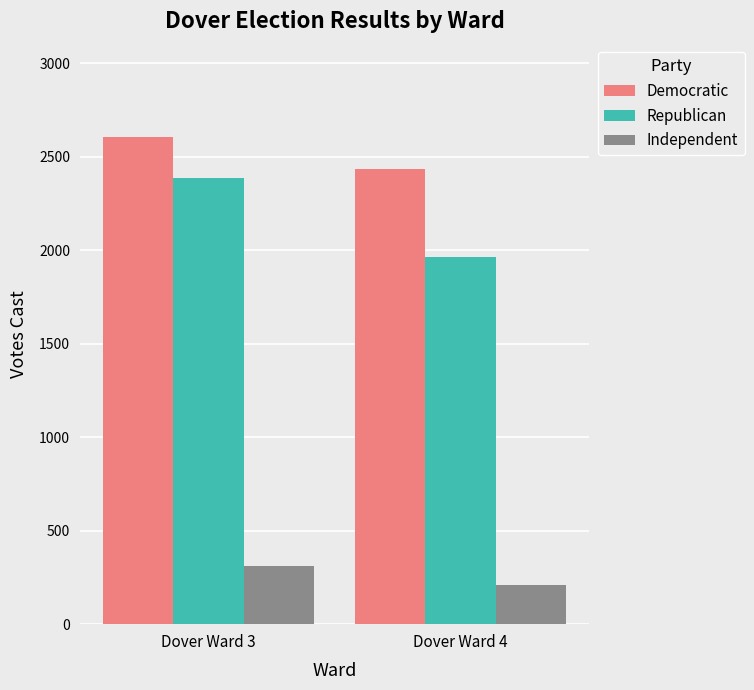

Which label corresponds to the smallest value in the chart?

Dover Ward 4